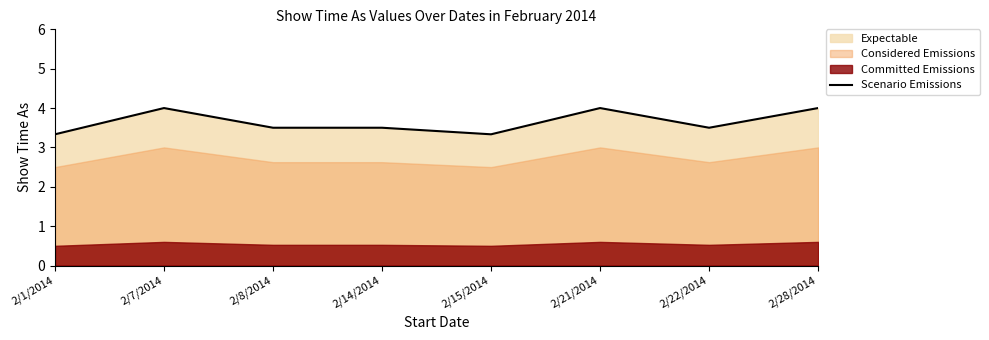

What is the difference between the values at 2/28/2014 and 2/14/2014?

0.5